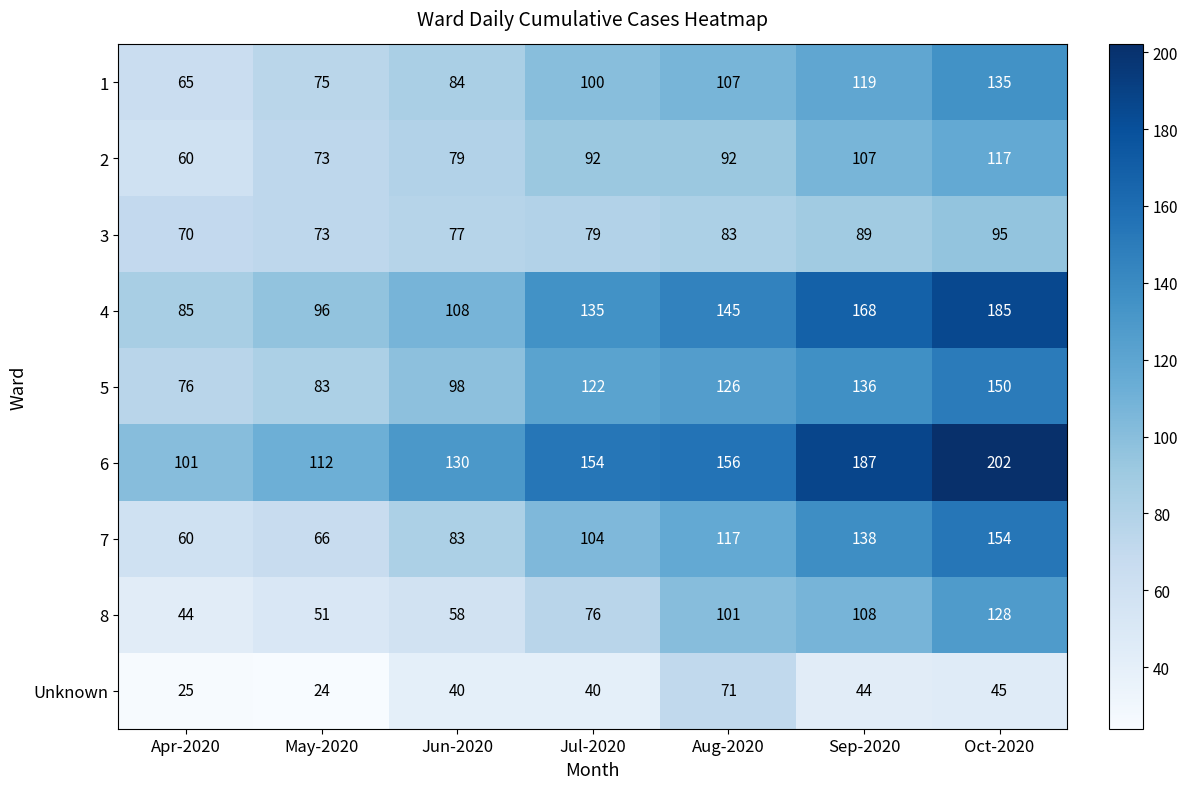

How many categories are shown in the chart?

7